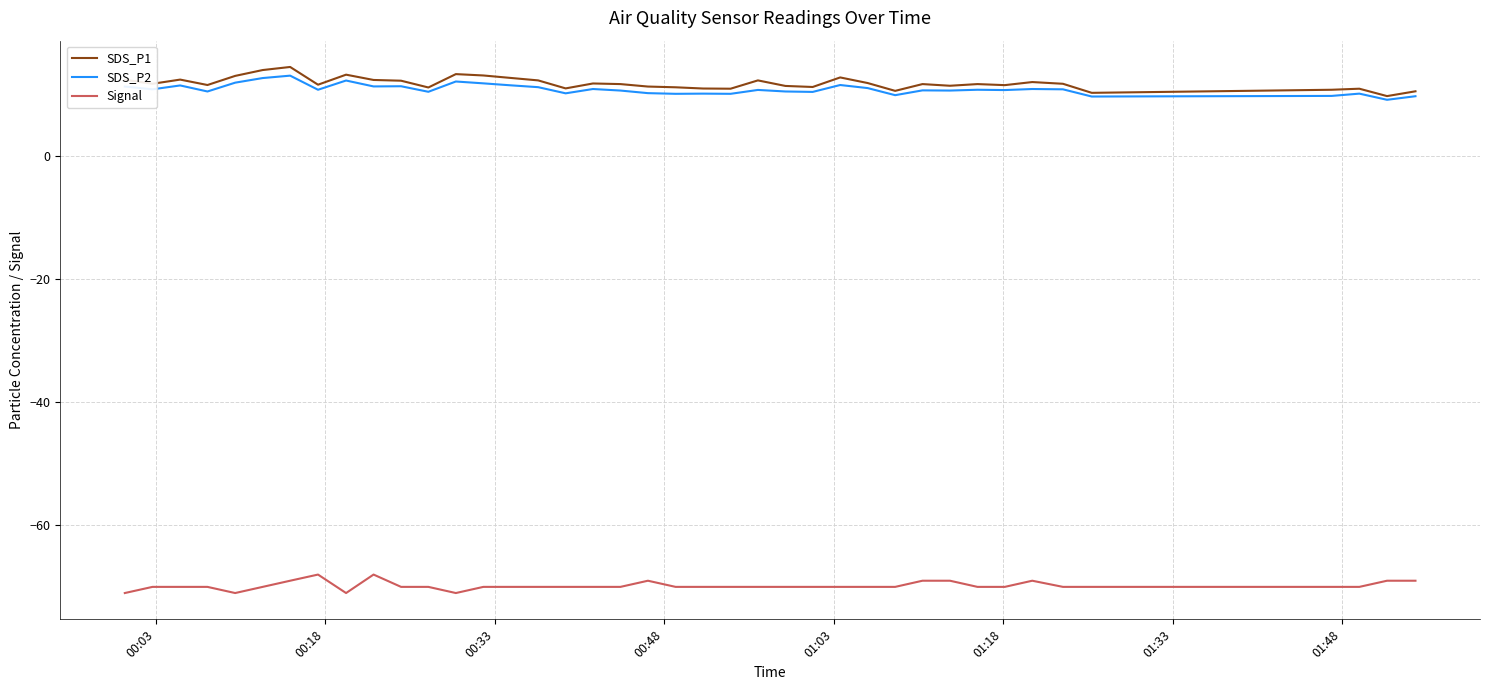

Which series has the largest total across all categories?

SDS_P1